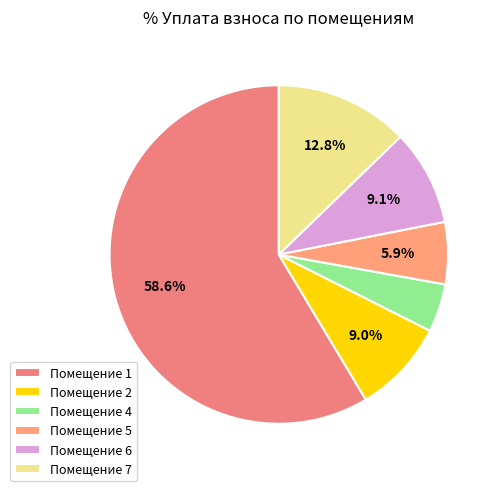

Count the number of slices in the pie.

6